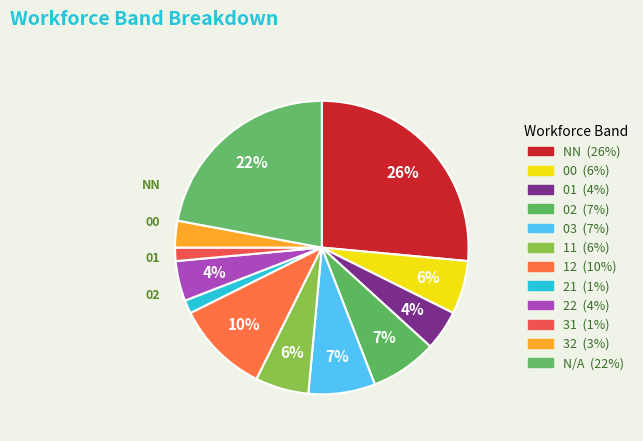

Does any single category account for the majority?

No